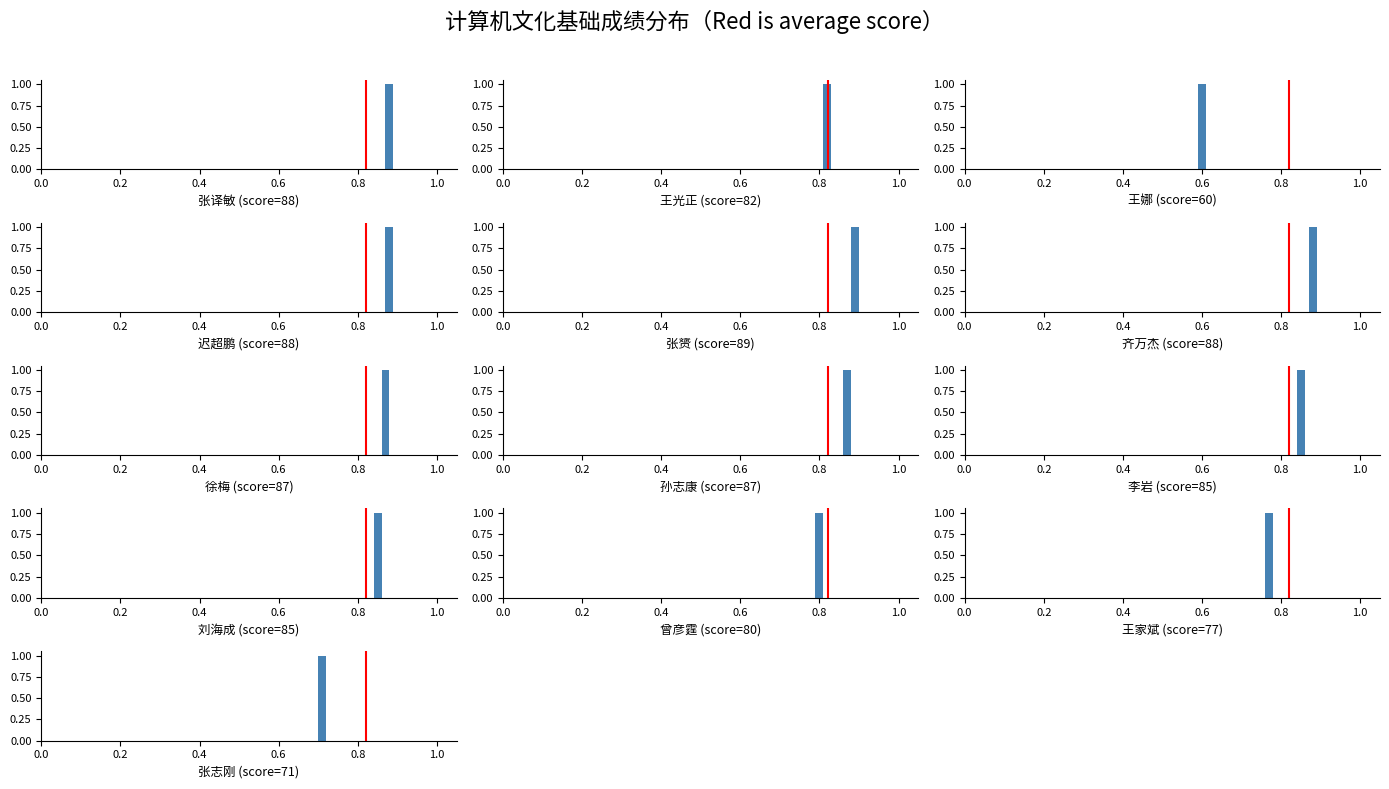

Which has a higher value, 0.0 or 0.2?

0.2